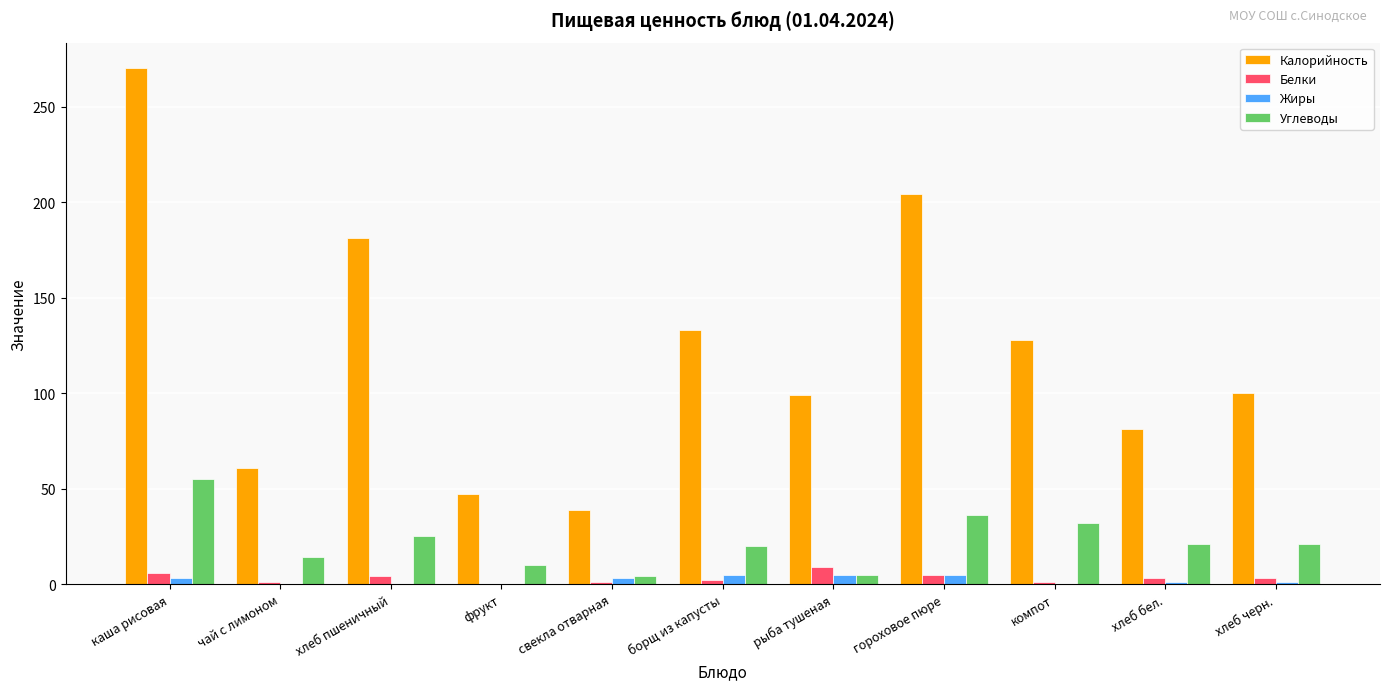

How many distinct data groups are displayed?

4